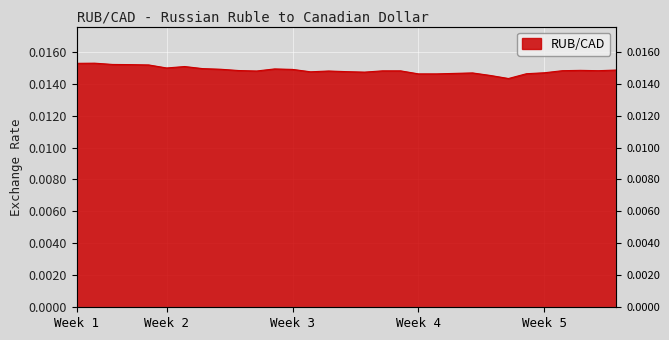

Is it true that the value at Week 4 is 0.0?

True